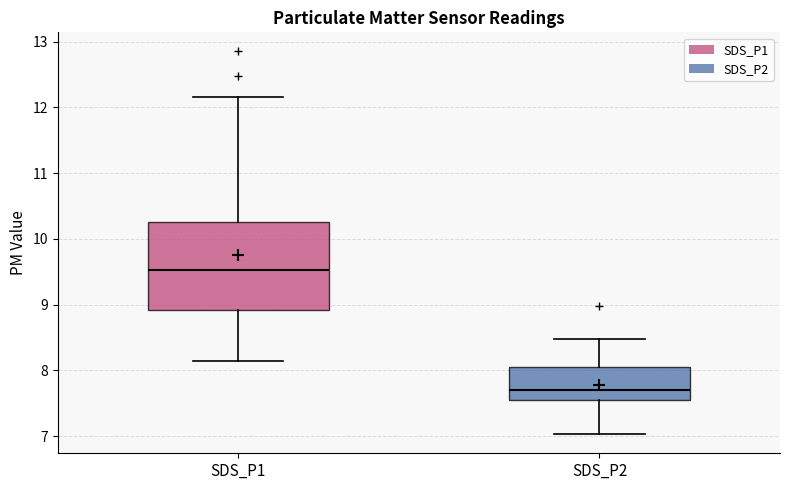

Reading left to right, read every box against the y-axis: the position of its median line, the range the box covers, and the ends of its whiskers. The values are not printed on the chart, so give them approximately, as read against the axis.

SDS_P1: median 9.5, box 8.9 to 10.3, whiskers 8.2 to 12.2
SDS_P2: median 7.7, box 7.6 to 8.1, whiskers 7.0 to 8.5